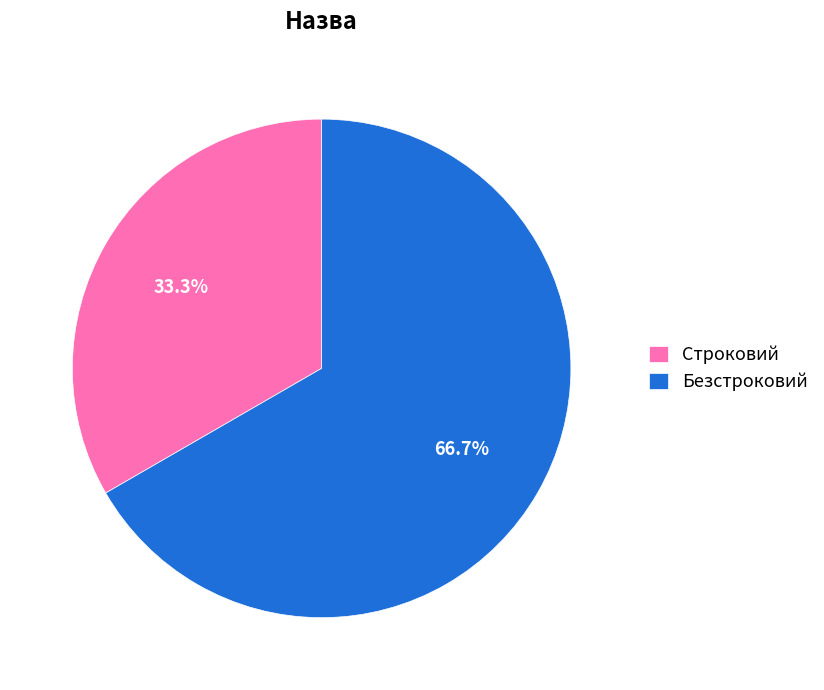

Between Строковий and Безстроковий, which is larger?

Безстроковий